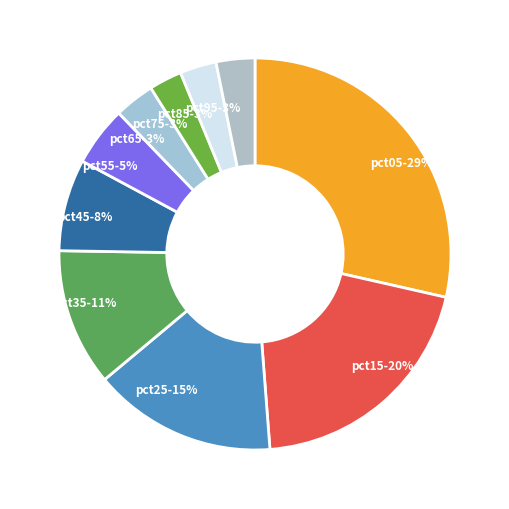

Is there a majority slice in this chart?

No